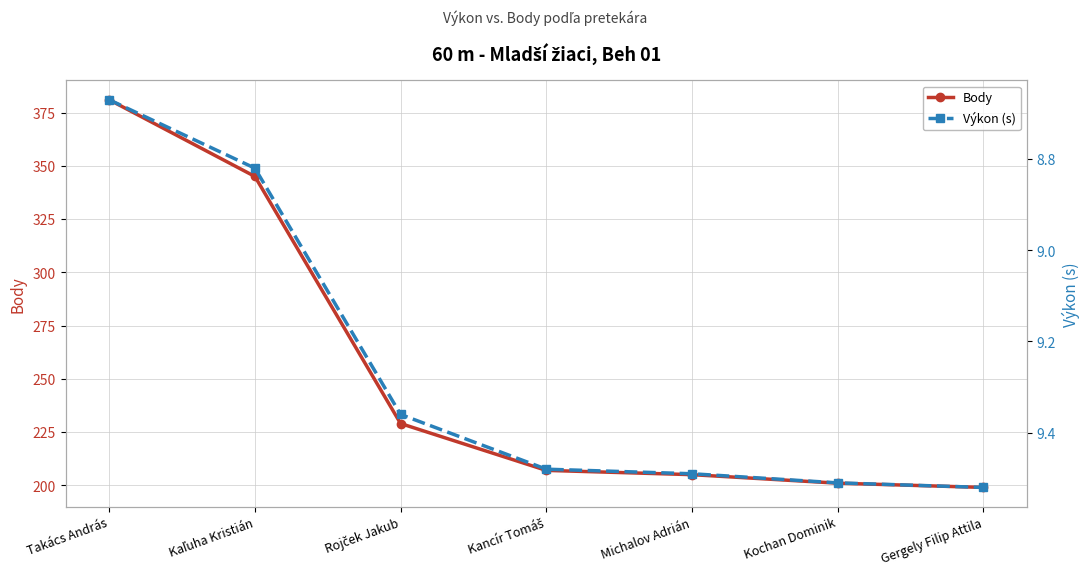

What are all the series names shown in the legend?

Body, Výkon (s)